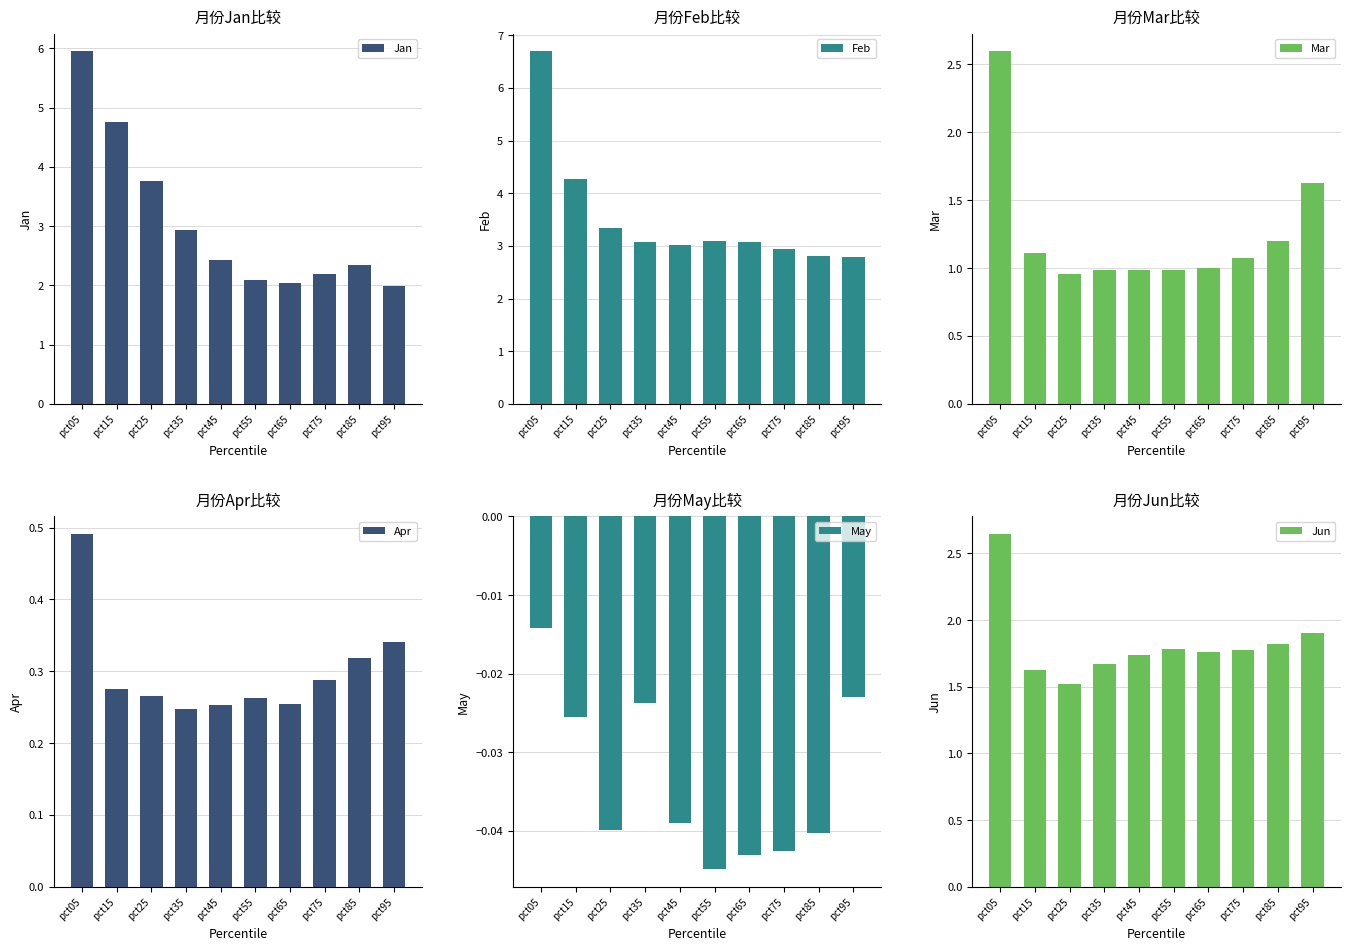

Which series has the widest spread of values?

Jan